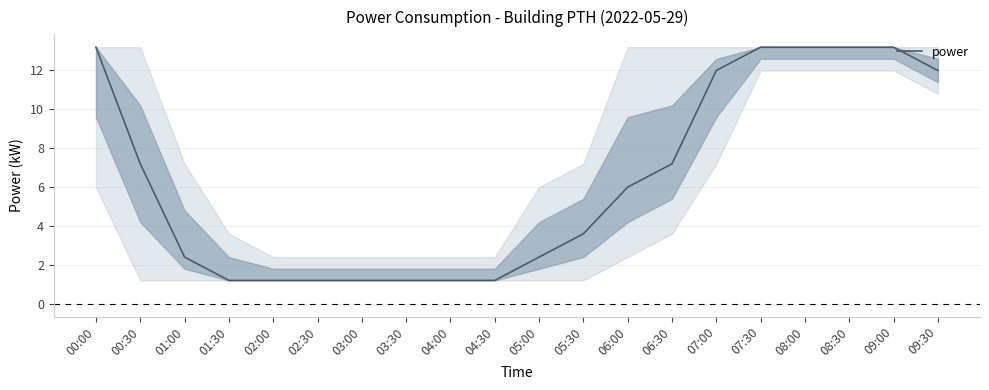

What is the greatest value displayed?

13.2